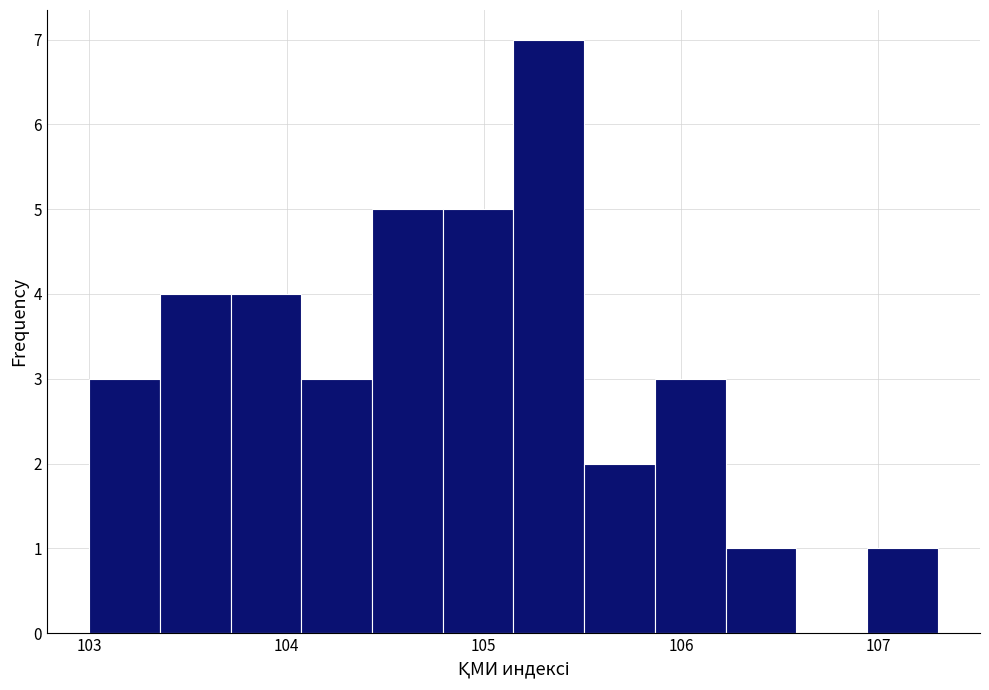

Around what value on the x-axis is the tallest bar? Give the approximate position of its centre, as read against the axis.

105.3